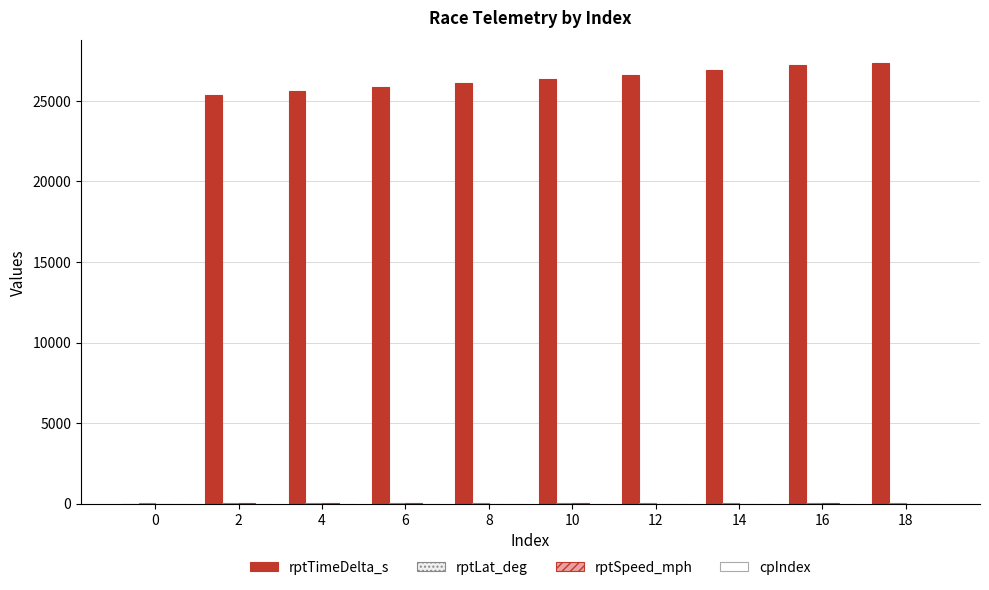

Does the chart contain stacked bars?

No